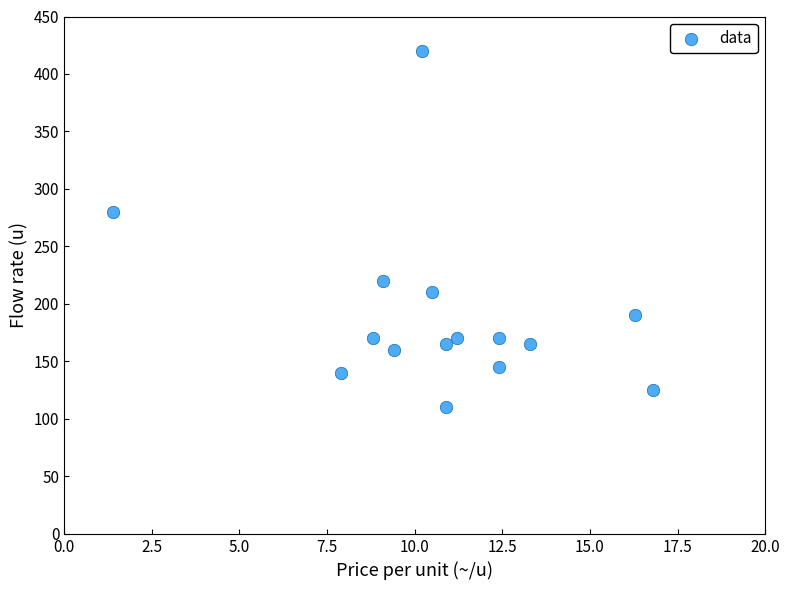

What Y value in the scatter plot is closest to 265?

280